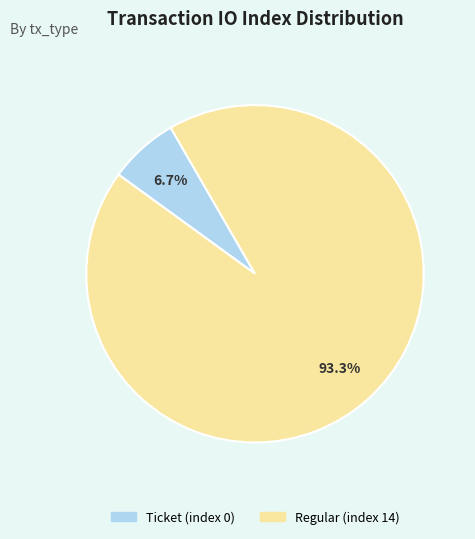

Is the sum of Regular (index 14) and Ticket (index 0) greater than half?

Yes